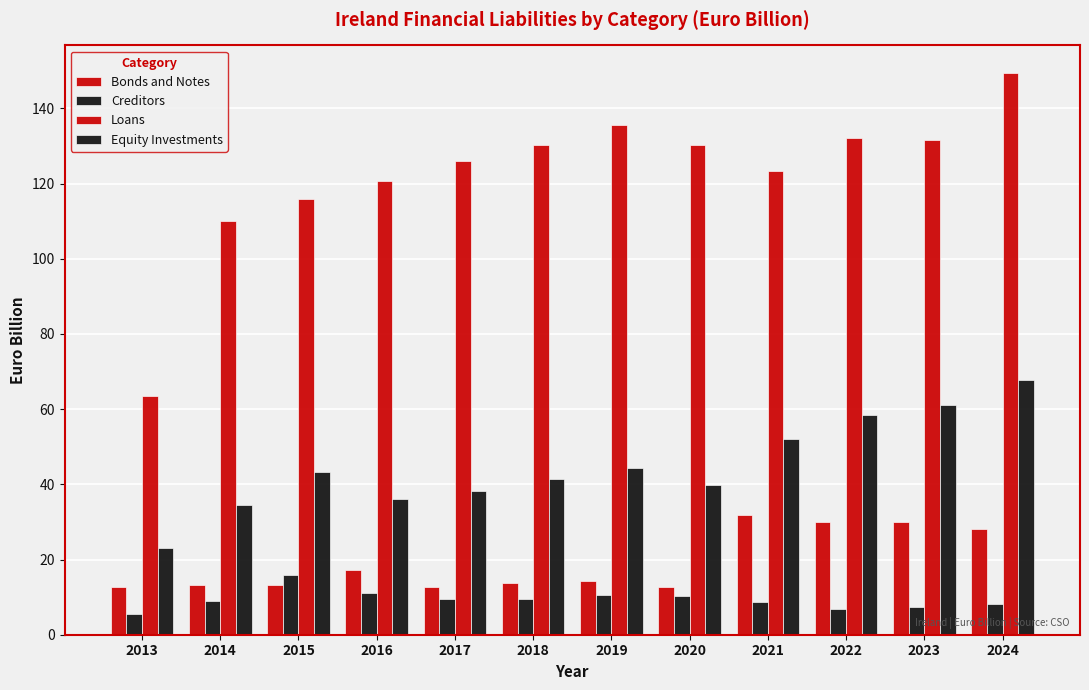

How many groups of bars are there?

12